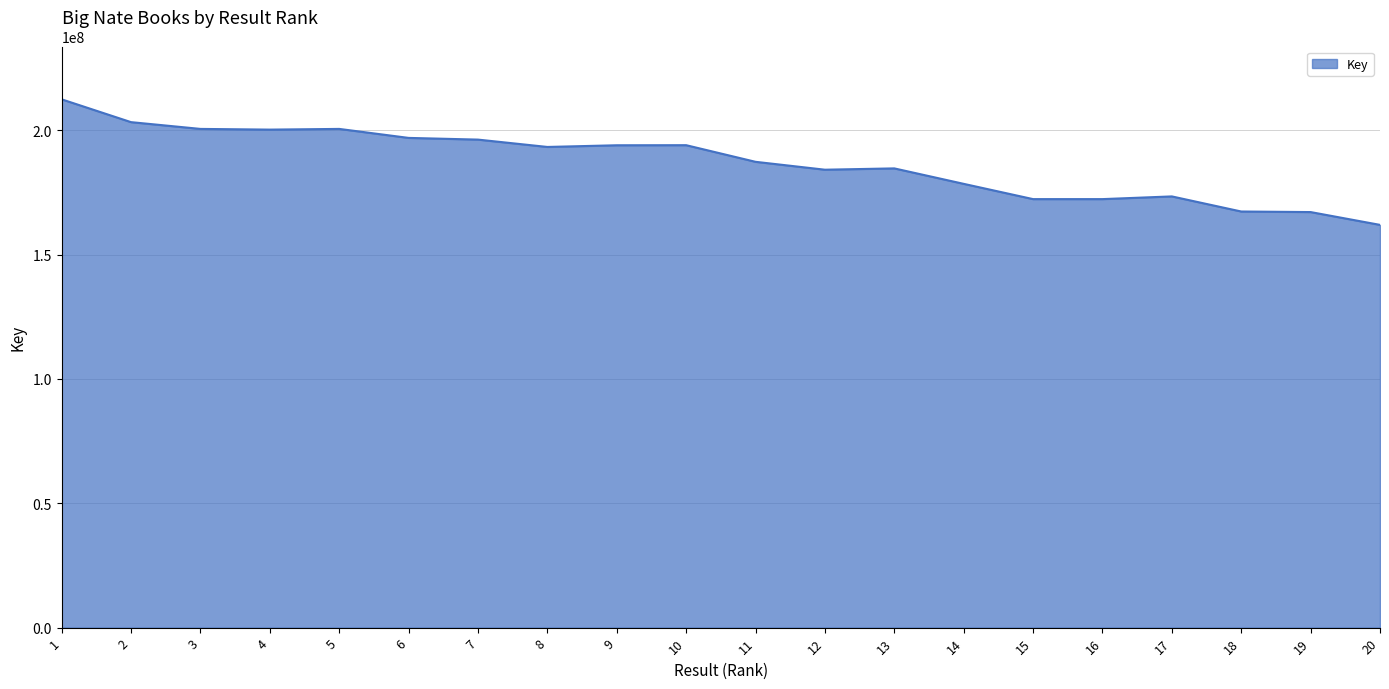

What is the difference between the maximum and minimum values?

50490497